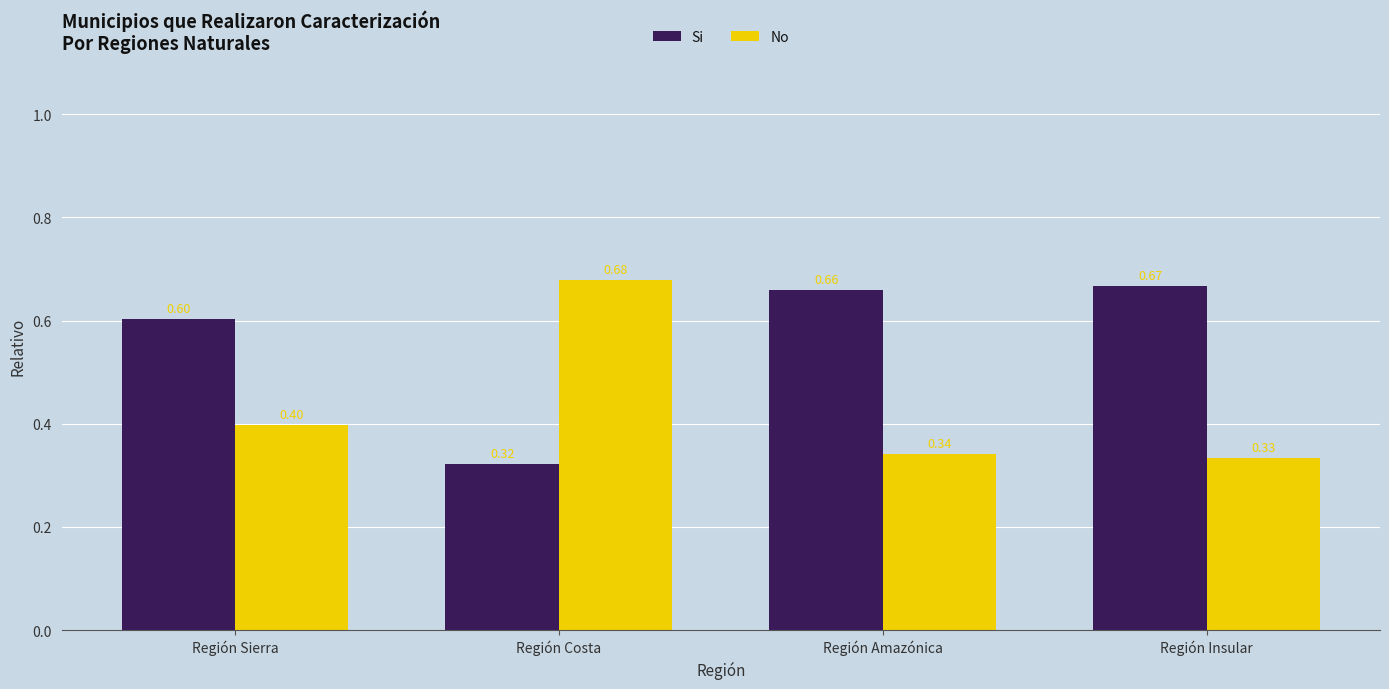

Which label corresponds to the smallest value in the chart?

Región Costa